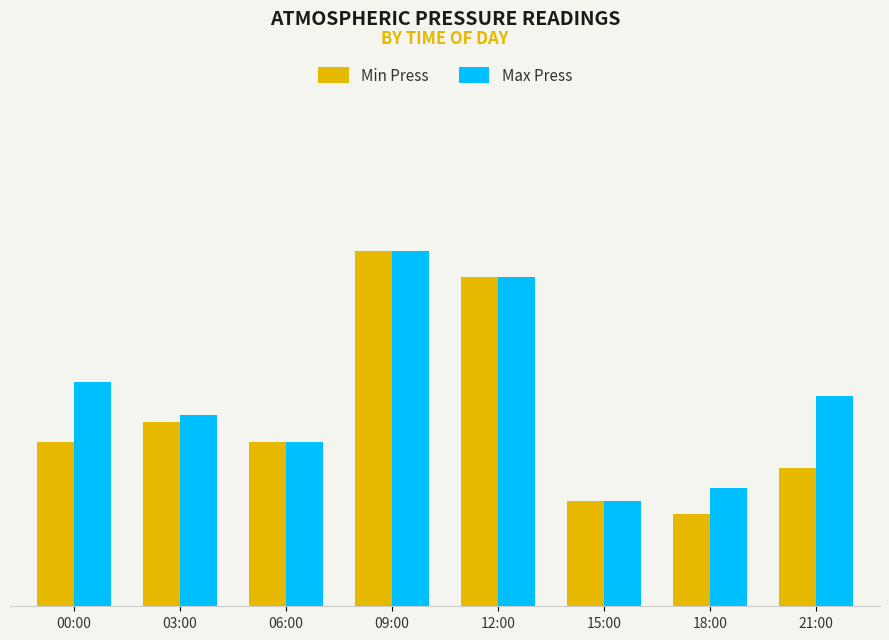

At 15:00, list the series in order from largest to smallest.

Min Press, Max Press